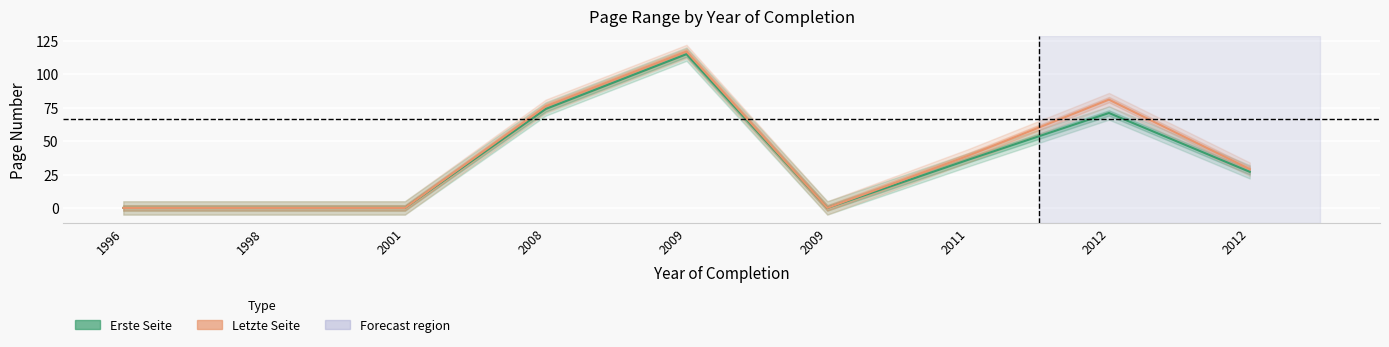

What is the total value across all series at 2012?

152